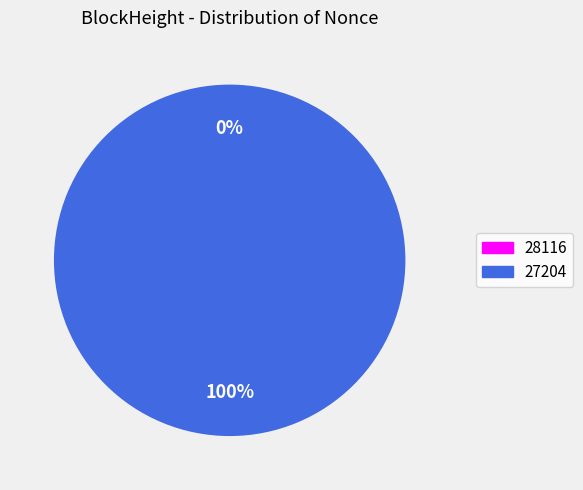

To the nearest percent, what portion does 27204 represent?

100%